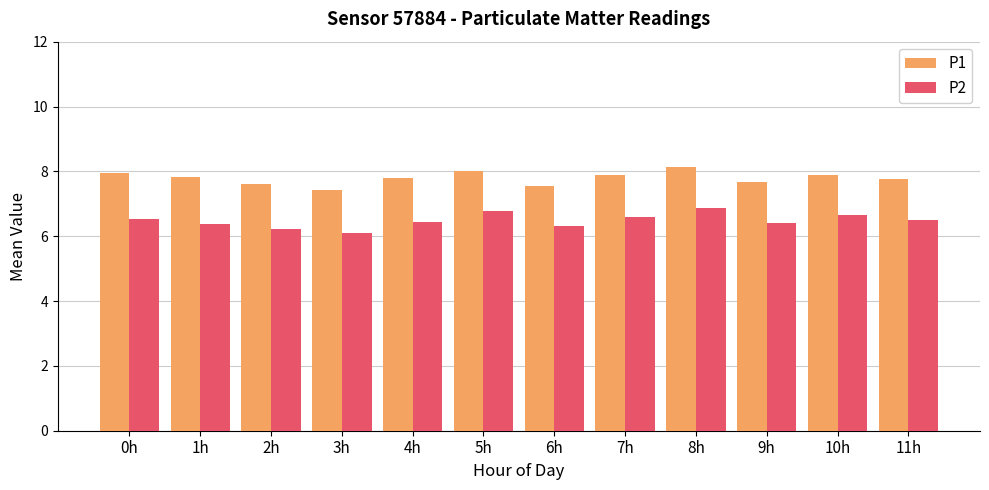

Does the chart contain stacked bars?

No